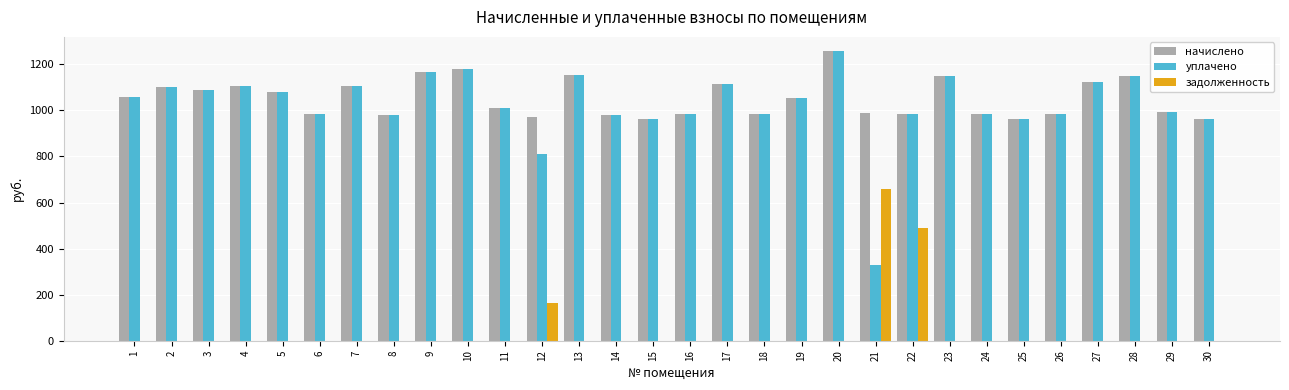

At which label does уплачено reach its peak?

20